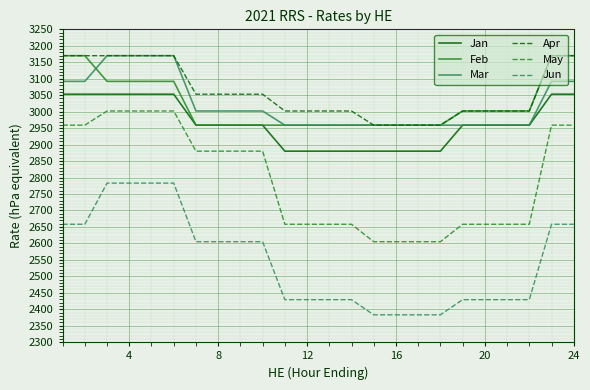

True or false: May and Apr intersect in this chart.

False